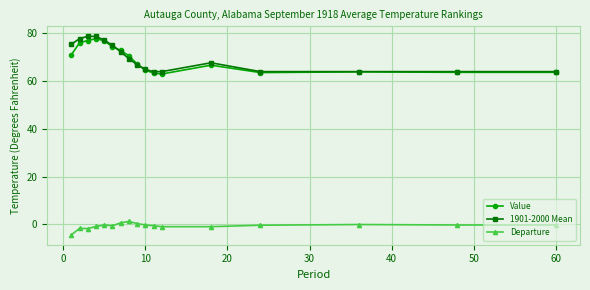

What is the value of the Value point at the 10th from the left?

64.5